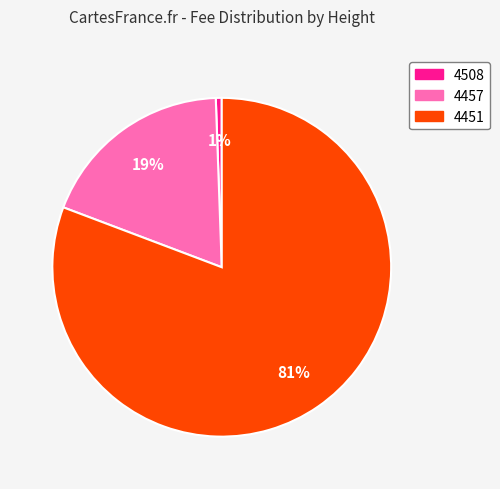

Which slice represents more than half of the pie?

4451